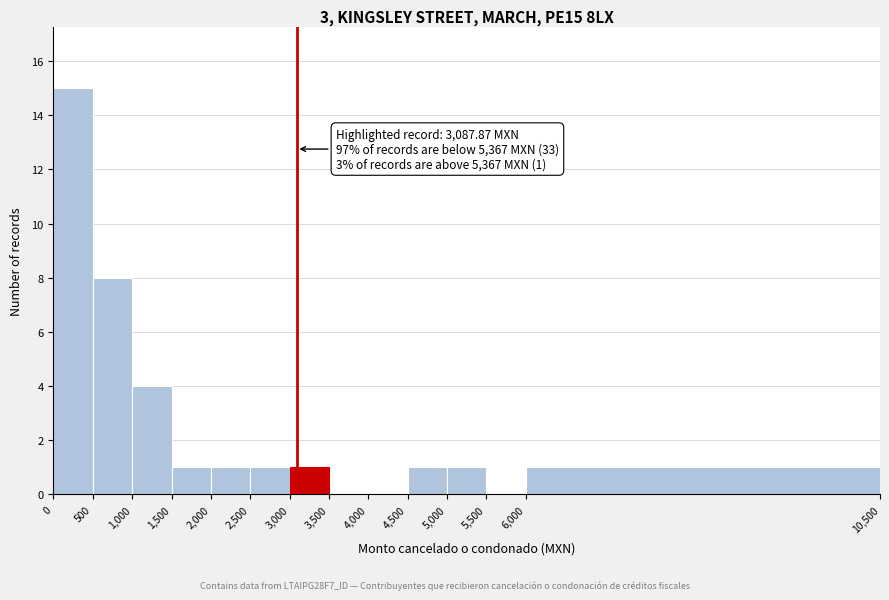

Which range on the x-axis has the tallest bar?

0 to 500